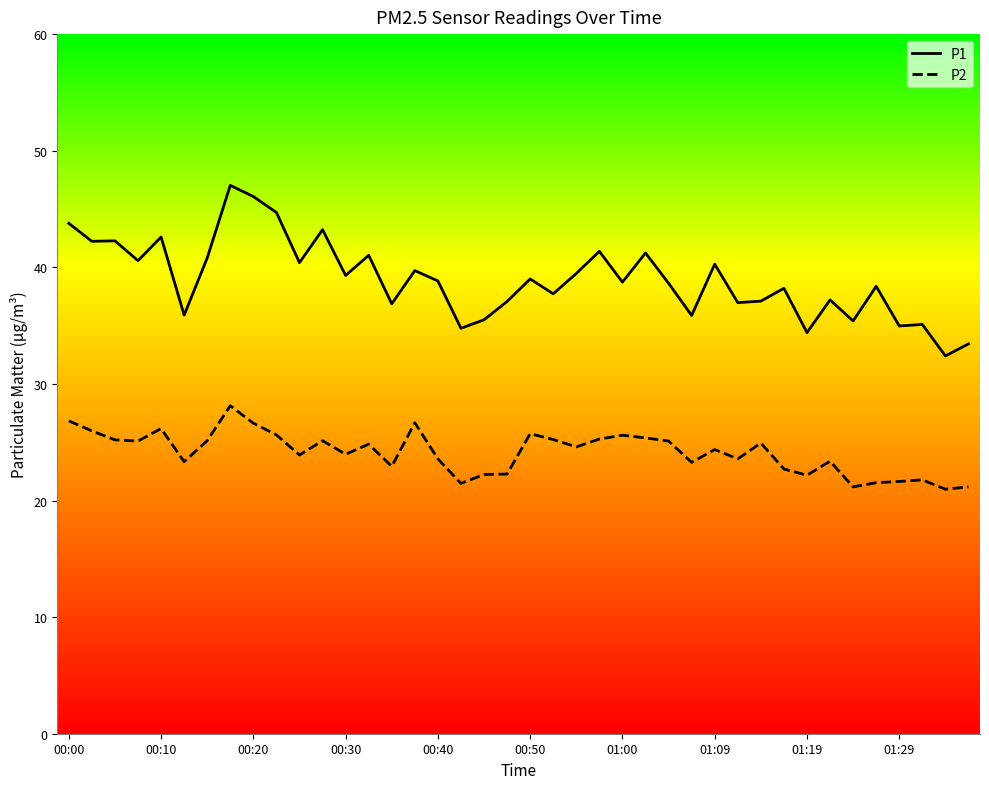

Does the chart have visible grid lines?

No